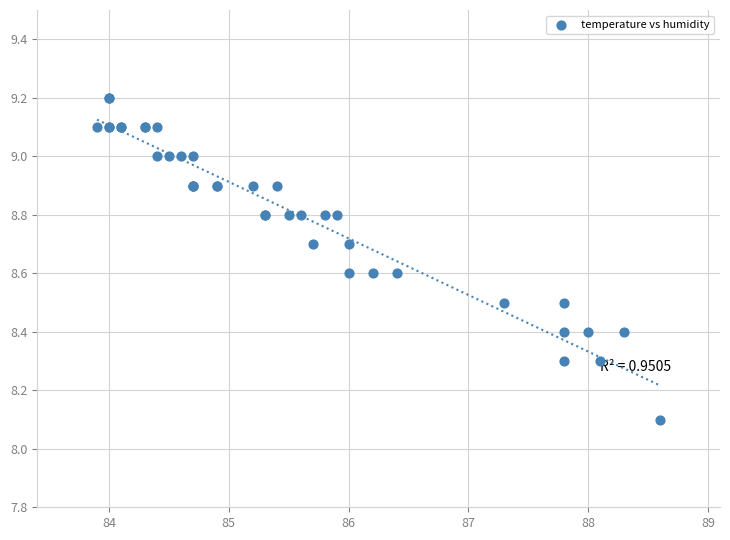

What Y value in the scatter plot is closest to 8?

8.1